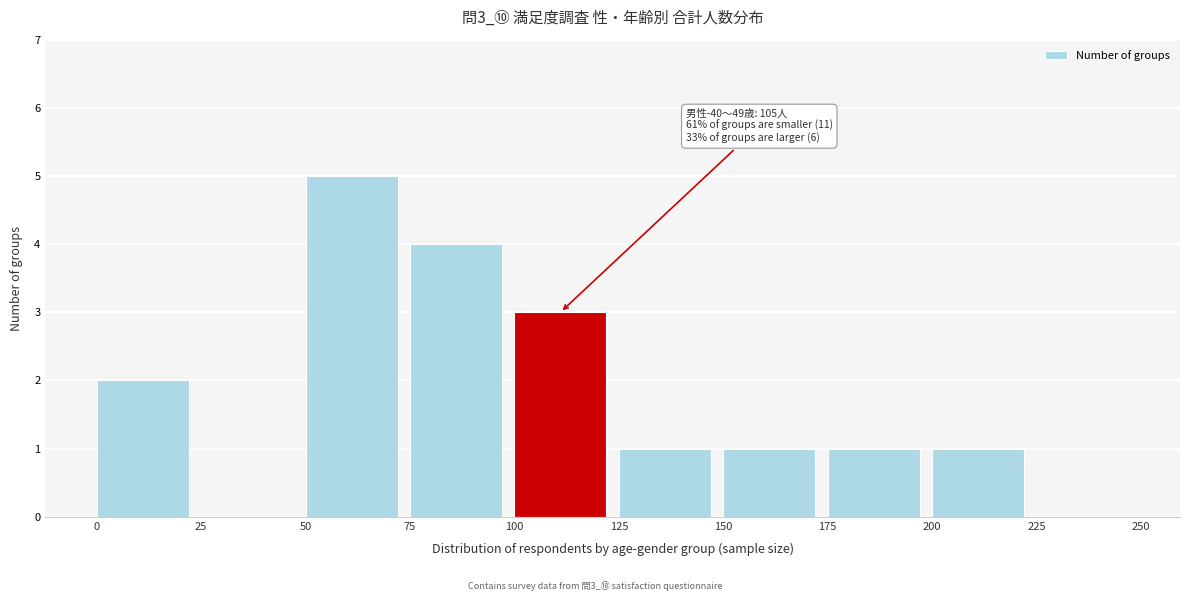

Reading right to left, list all the values displayed in this chart.

225=0	200=1	175=1	150=1	125=1	100=3	75=4	50=5	25=0	0=2